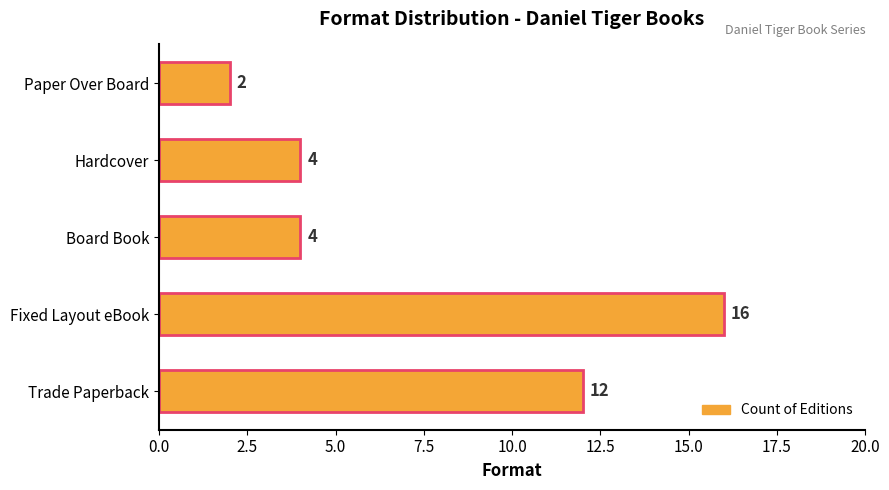

True or false: the data shows 2 at Paper Over Board.

True